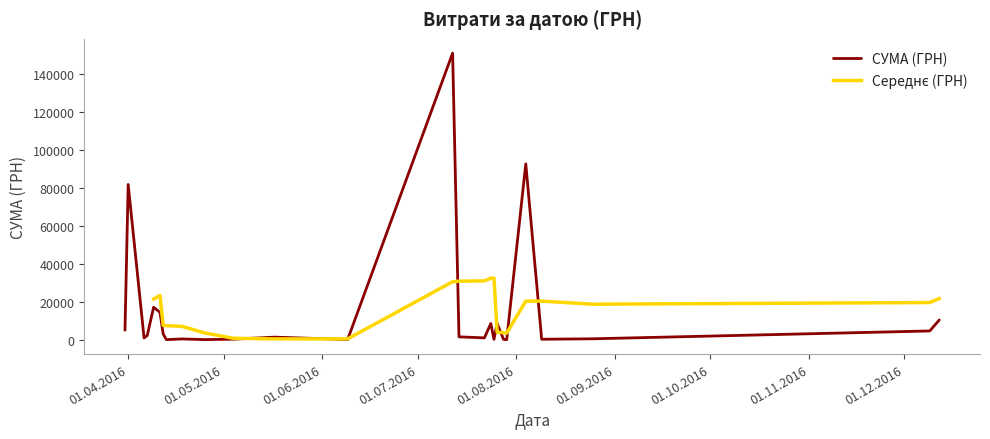

Rank the categories by value from lowest to highest.

24.07.2016, 29.07.2016, 13.04.2016, 25.04.2016, 09.06.2016, 25.07.2016, 28.07.2016, 09.08.2016, 09.04.2016, 04.05.2016, 07.04.2016, 18.04.2016, 25.08.2016, 07.04.2016, 14.07.2016, 14.07.2016, 09.12.2016, 06.04.2016, 22.07.2016, 07.04.2016, 31.03.2016, 17.05.2016, 12.12.2016, 09.12.2016, 09.12.2016, 12.04.2016, 09.04.2016, 31.03.2016, 01.04.2016, 09.04.2016, 11.04.2016, 09.04.2016, 11.04.2016, 24.07.2016, 26.07.2016, 12.12.2016, 01.04.2016, 01.04.2016, 04.08.2016, 12.07.2016